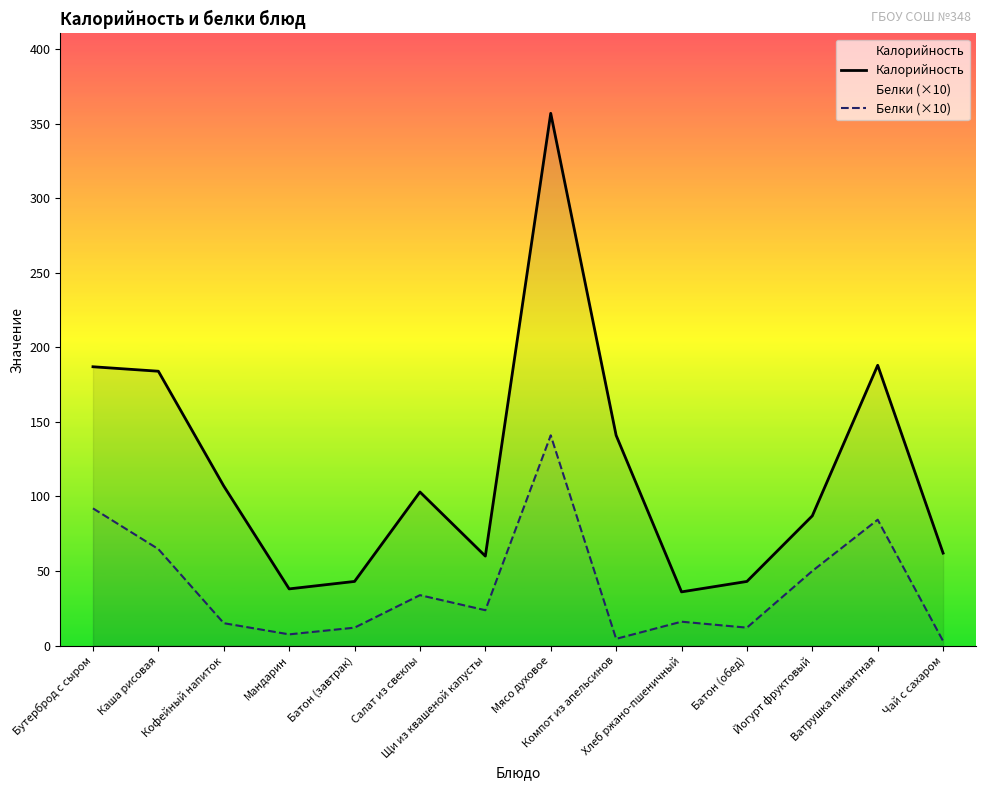

At how many categories does at least one series exceed 218?

1